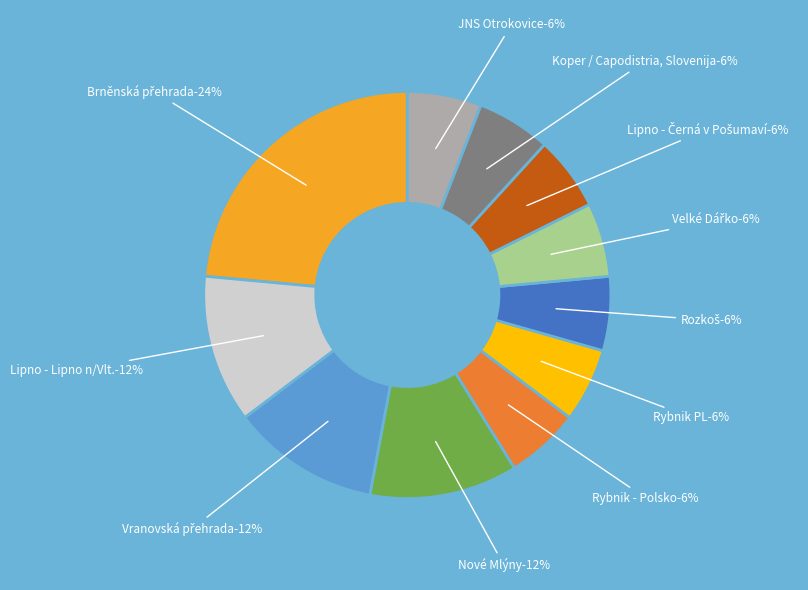

True or false: Lipno - Černá v Pošumaví accounts for 6% of the total.

True